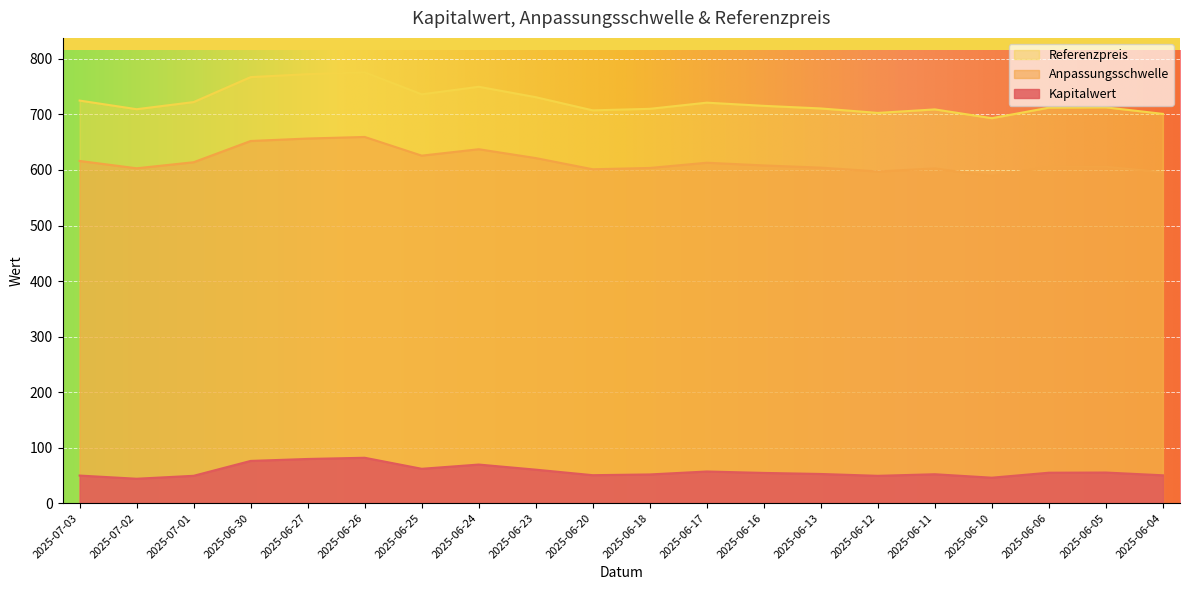

How many data points in Kapitalwert are above 54?

10